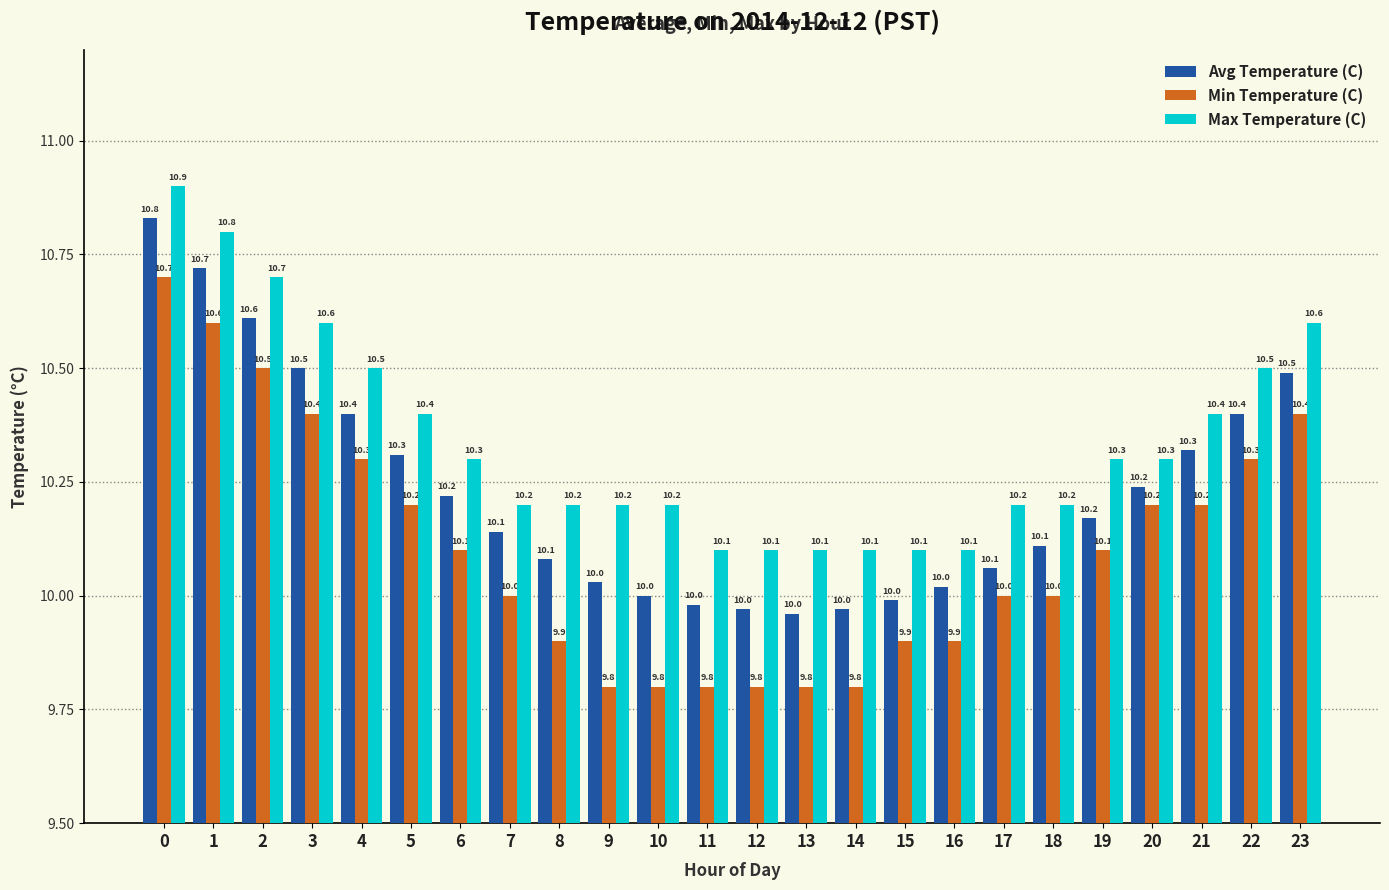

Is the value of Avg Temperature (C) at 0 greater than the value of Min Temperature (C) at 10?

Yes